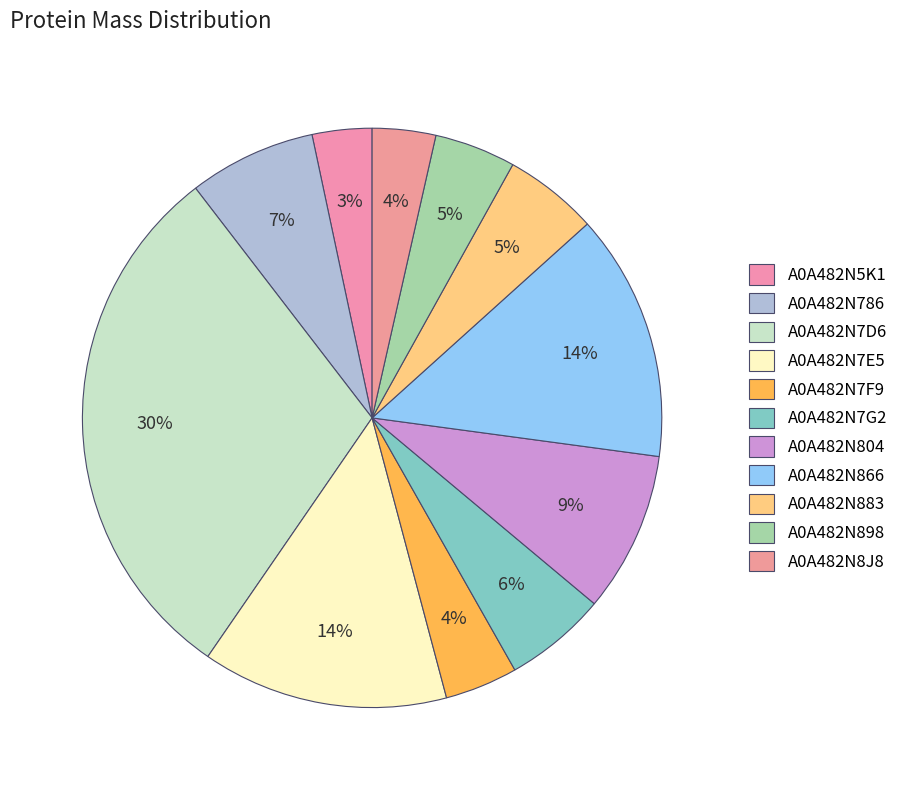

Count the number of slices in the pie.

11